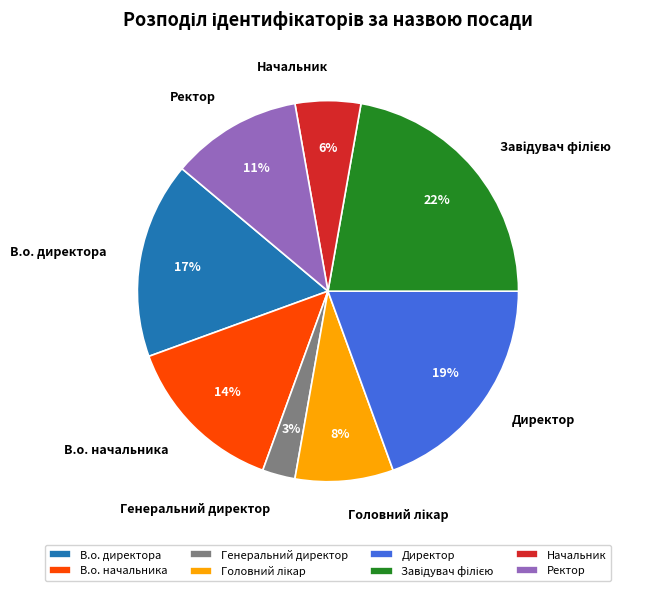

What percentage is the В.о. начальника slice, to the nearest percent?

14%